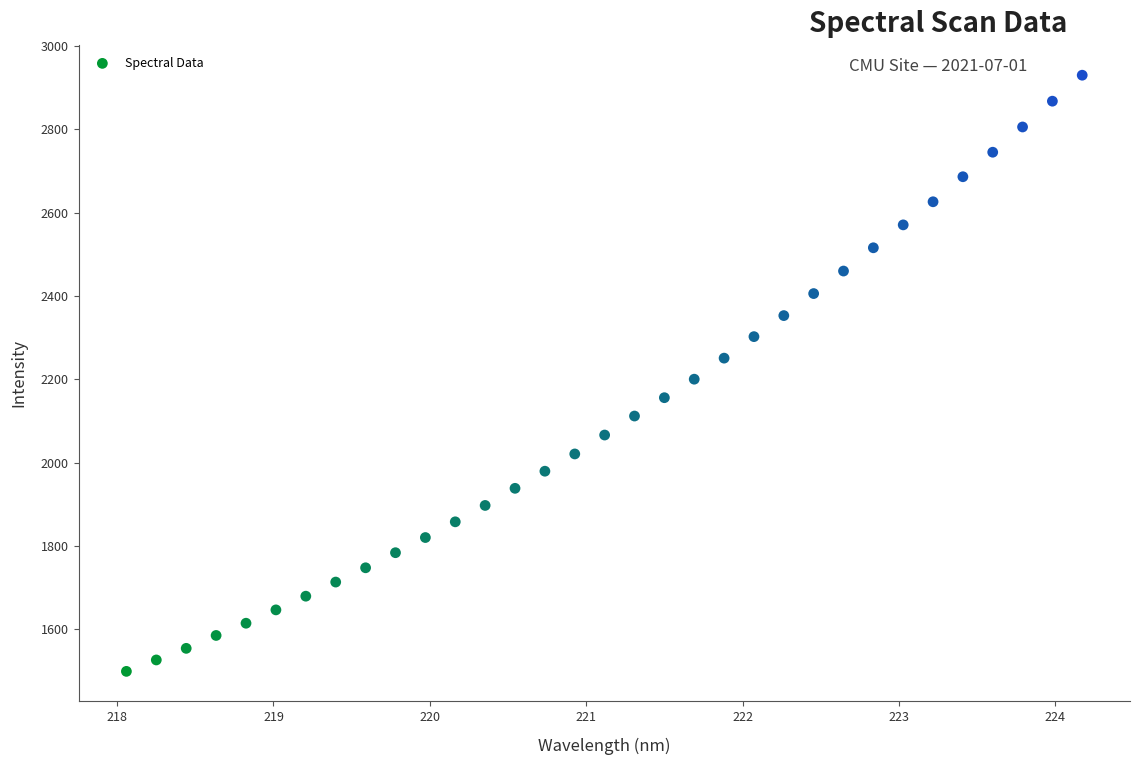

What is the range of Y values (max minus min)?

1430.8